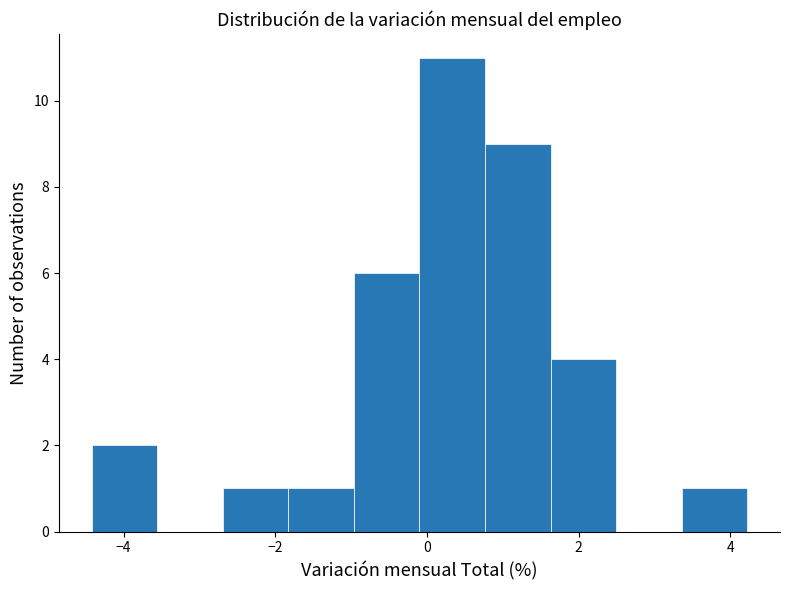

How tall is the bar that spans -1.0 to 0.0 on the x-axis? Neither the bar edges nor the heights are printed on the chart, so give them approximately, as read against the axes.

6